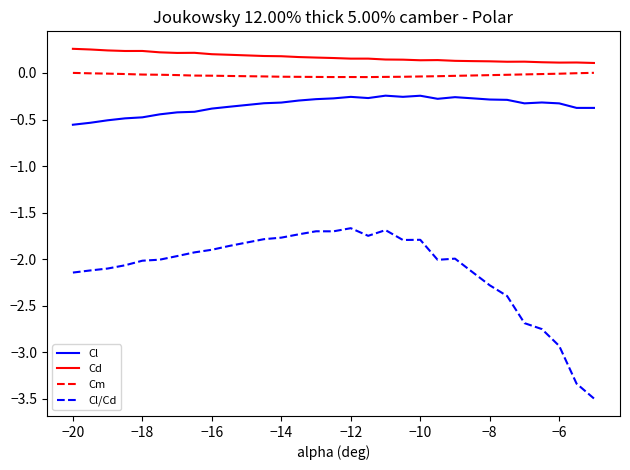

Which series has the largest range (max minus min)?

Cl/Cd